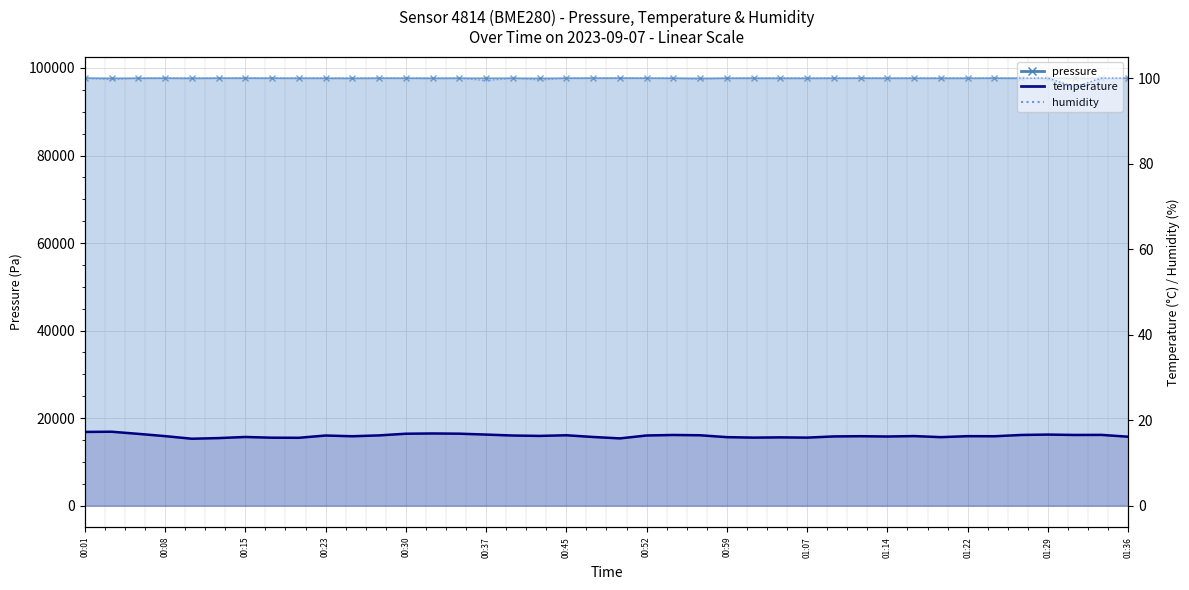

At which category is the sum across all series the highest?

00:50